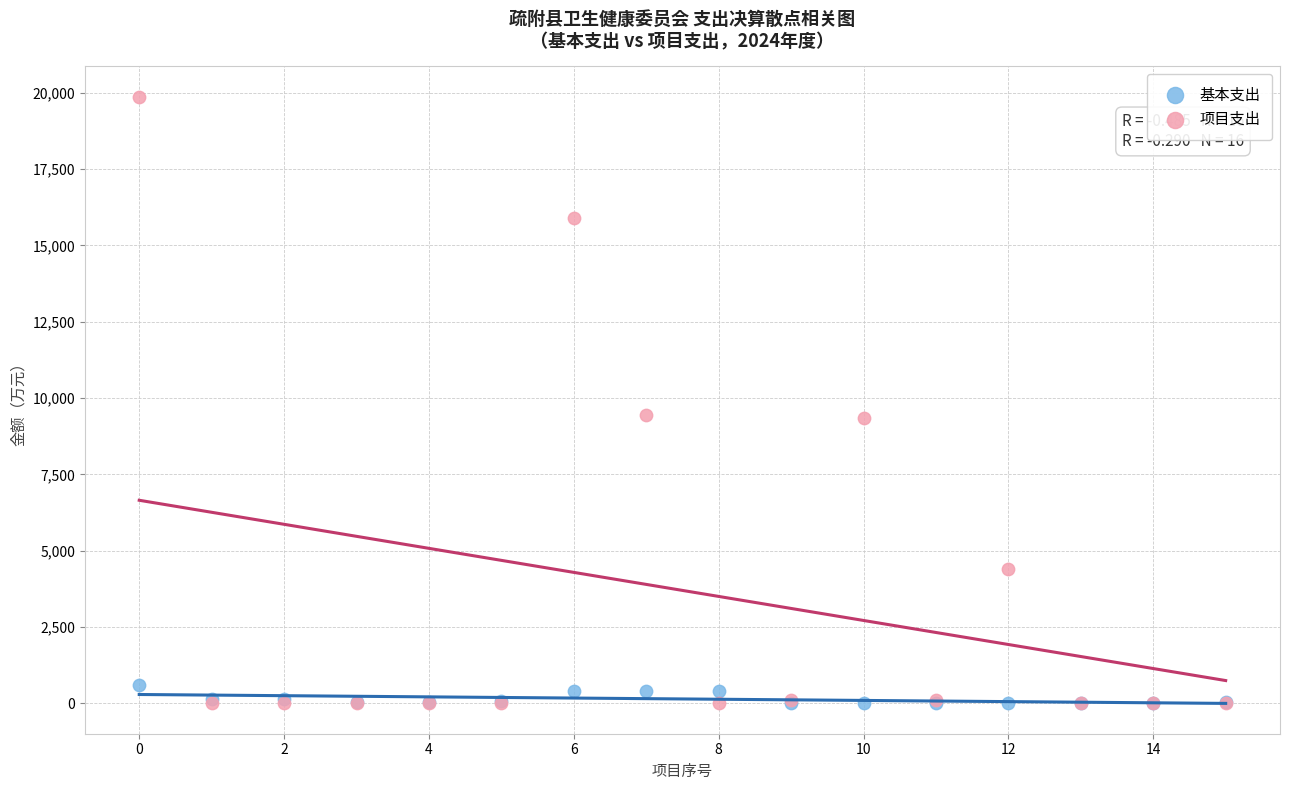

What are all the series names shown in the legend?

基本支出, 项目支出